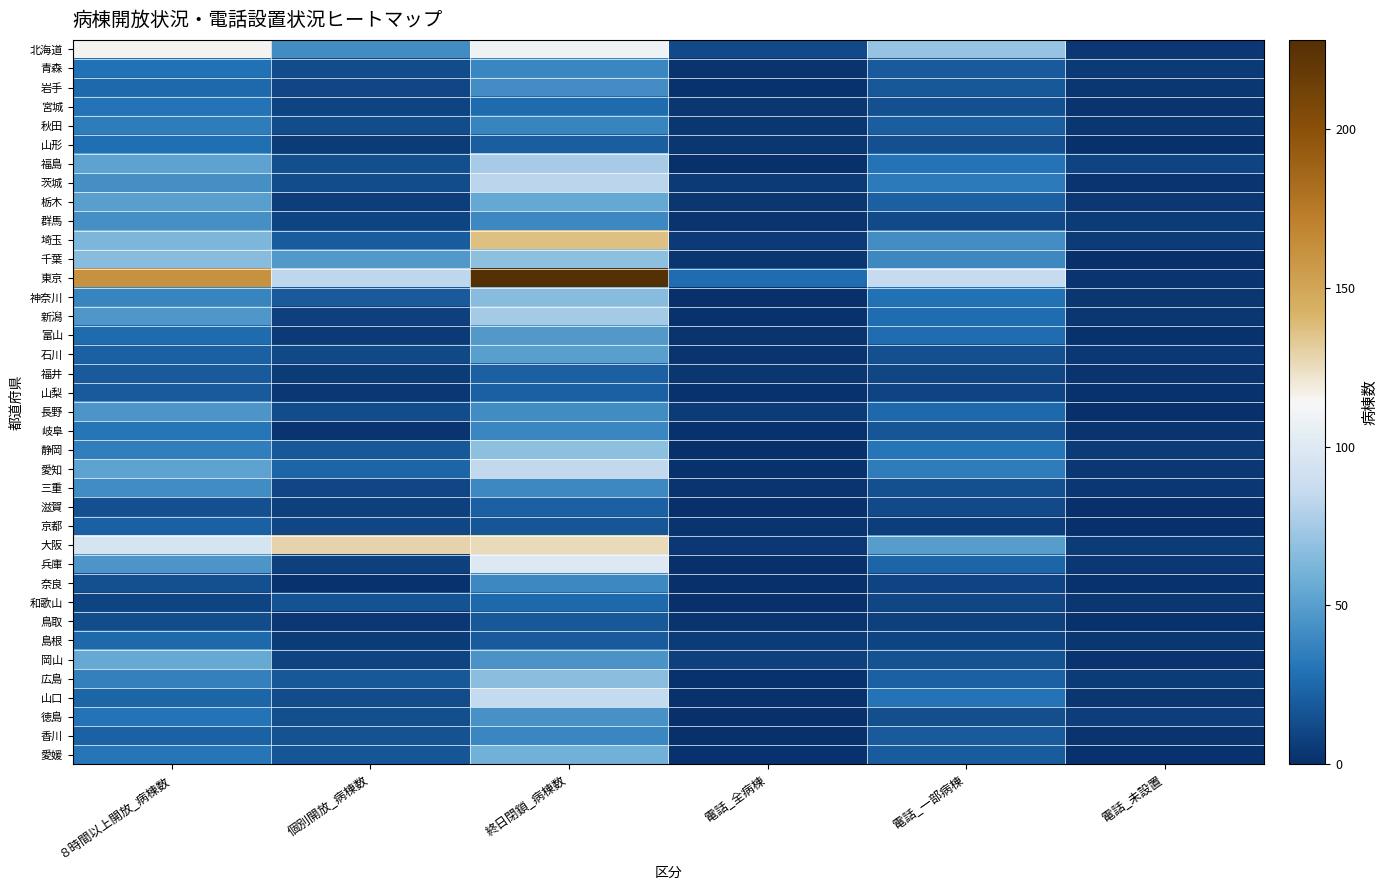

Reading left to right, list all the values displayed in this chart.

北海道: ８時間以上開放_病棟数=115	個別開放_病棟数=41	終日閉鎖_病棟数=109	電話_全病棟=12	電話_一部病棟=71	電話_未設置=4
青森: ８時間以上開放_病棟数=29	個別開放_病棟数=13	終日閉鎖_病棟数=39	電話_全病棟=2	電話_一部病棟=19	電話_未設置=5
岩手: ８時間以上開放_病棟数=25	個別開放_病棟数=10	終日閉鎖_病棟数=42	電話_全病棟=1	電話_一部病棟=18	電話_未設置=3
宮城: ８時間以上開放_病棟数=30	個別開放_病棟数=9	終日閉鎖_病棟数=26	電話_全病棟=3	電話_一部病棟=15	電話_未設置=2
秋田: ８時間以上開放_病棟数=34	個別開放_病棟数=13	終日閉鎖_病棟数=38	電話_全病棟=3	電話_一部病棟=21	電話_未設置=3
山形: ８時間以上開放_病棟数=28	個別開放_病棟数=6	終日閉鎖_病棟数=21	電話_全病棟=3	電話_一部病棟=15	電話_未設置=0
福島: ８時間以上開放_病棟数=52	個別開放_病棟数=14	終日閉鎖_病棟数=76	電話_全病棟=0	電話_一部病棟=30	電話_未設置=9
茨城: ８時間以上開放_病棟数=43	個別開放_病棟数=13	終日閉鎖_病棟数=82	電話_全病棟=5	電話_一部病棟=33	電話_未設置=2
栃木: ８時間以上開放_病棟数=50	個別開放_病棟数=7	終日閉鎖_病棟数=55	電話_全病棟=3	電話_一部病棟=22	電話_未設置=4
群馬: ８時間以上開放_病棟数=43	個別開放_病棟数=9	終日閉鎖_病棟数=40	電話_全病棟=2	電話_一部病棟=12	電話_未設置=6
埼玉: ８時間以上開放_病棟数=63	個別開放_病棟数=20	終日閉鎖_病棟数=137	電話_全病棟=5	電話_一部病棟=42	電話_未設置=6
千葉: ８時間以上開放_病棟数=66	個別開放_病棟数=48	終日閉鎖_病棟数=68	電話_全病棟=3	電話_一部病棟=40	電話_未設置=0
東京: ８時間以上開放_病棟数=161	個別開放_病棟数=83	終日閉鎖_病棟数=228	電話_全病棟=27	電話_一部病棟=86	電話_未設置=2
神奈川: ８時間以上開放_病棟数=38	個別開放_病棟数=19	終日閉鎖_病棟数=66	電話_全病棟=0	電話_一部病棟=29	電話_未設置=3
新潟: ８時間以上開放_病棟数=47	個別開放_病棟数=8	終日閉鎖_病棟数=75	電話_全病棟=1	電話_一部病棟=27	電話_未設置=3
富山: ８時間以上開放_病棟数=26	個別開放_病棟数=5	終日閉鎖_病棟数=48	電話_全病棟=2	電話_一部病棟=27	電話_未設置=1
石川: ８時間以上開放_病棟数=22	個別開放_病棟数=11	終日閉鎖_病棟数=50	電話_全病棟=2	電話_一部病棟=15	電話_未設置=4
福井: ８時間以上開放_病棟数=19	個別開放_病棟数=6	終日閉鎖_病棟数=22	電話_全病棟=3	電話_一部病棟=10	電話_未設置=2
山梨: ８時間以上開放_病棟数=19	個別開放_病棟数=4	終日閉鎖_病棟数=22	電話_全病棟=1	電話_一部病棟=9	電話_未設置=1
長野: ８時間以上開放_病棟数=46	個別開放_病棟数=13	終日閉鎖_病棟数=41	電話_全病棟=6	電話_一部病棟=25	電話_未設置=0
岐阜: ８時間以上開放_病棟数=31	個別開放_病棟数=2	終日閉鎖_病棟数=39	電話_全病棟=1	電話_一部病棟=17	電話_未設置=2
静岡: ８時間以上開放_病棟数=35	個別開放_病棟数=18	終日閉鎖_病棟数=68	電話_全病棟=0	電話_一部病棟=31	電話_未設置=6
愛知: ８時間以上開放_病棟数=52	個別開放_病棟数=24	終日閉鎖_病棟数=84	電話_全病棟=1	電話_一部病棟=34	電話_未設置=4
三重: ８時間以上開放_病棟数=41	個別開放_病棟数=10	終日閉鎖_病棟数=40	電話_全病棟=2	電話_一部病棟=15	電話_未設置=4
滋賀: ８時間以上開放_病棟数=15	個別開放_病棟数=8	終日閉鎖_病棟数=22	電話_全病棟=0	電話_一部病棟=12	電話_未設置=0
京都: ８時間以上開放_病棟数=22	個別開放_病棟数=10	終日閉鎖_病棟数=17	電話_全病棟=2	電話_一部病棟=7	電話_未設置=0
大阪: ８時間以上開放_病棟数=95	個別開放_病棟数=129	終日閉鎖_病棟数=126	電話_全病棟=4	電話_一部病棟=49	電話_未設置=6
兵庫: ８時間以上開放_病棟数=46	個別開放_病棟数=8	終日閉鎖_病棟数=99	電話_全病棟=0	電話_一部病棟=24	電話_未設置=4
奈良: ８時間以上開放_病棟数=15	個別開放_病棟数=1	終日閉鎖_病棟数=40	電話_全病棟=0	電話_一部病棟=9	電話_未設置=1
和歌山: ８時間以上開放_病棟数=9	個別開放_病棟数=16	終日閉鎖_病棟数=25	電話_全病棟=0	電話_一部病棟=10	電話_未設置=3
鳥取: ８時間以上開放_病棟数=13	個別開放_病棟数=4	終日閉鎖_病棟数=18	電話_全病棟=2	電話_一部病棟=8	電話_未設置=1
島根: ８時間以上開放_病棟数=25	個別開放_病棟数=6	終日閉鎖_病棟数=19	電話_全病棟=6	電話_一部病棟=9	電話_未設置=3
岡山: ８時間以上開放_病棟数=56	個別開放_病棟数=9	終日閉鎖_病棟数=45	電話_全病棟=8	電話_一部病棟=16	電話_未設置=2
広島: ８時間以上開放_病棟数=36	個別開放_病棟数=18	終日閉鎖_病棟数=67	電話_全病棟=1	電話_一部病棟=22	電話_未設置=6
山口: ８時間以上開放_病棟数=24	個別開放_病棟数=13	終日閉鎖_病棟数=85	電話_全病棟=1	電話_一部病棟=30	電話_未設置=3
徳島: ８時間以上開放_病棟数=30	個別開放_病棟数=14	終日閉鎖_病棟数=44	電話_全病棟=0	電話_一部病棟=14	電話_未設置=7
香川: ８時間以上開放_病棟数=23	個別開放_病棟数=16	終日閉鎖_病棟数=39	電話_全病棟=0	電話_一部病棟=19	電話_未設置=2
愛媛: ８時間以上開放_病棟数=31	個別開放_病棟数=17	終日閉鎖_病棟数=59	電話_全病棟=1	電話_一部病棟=20	電話_未設置=1